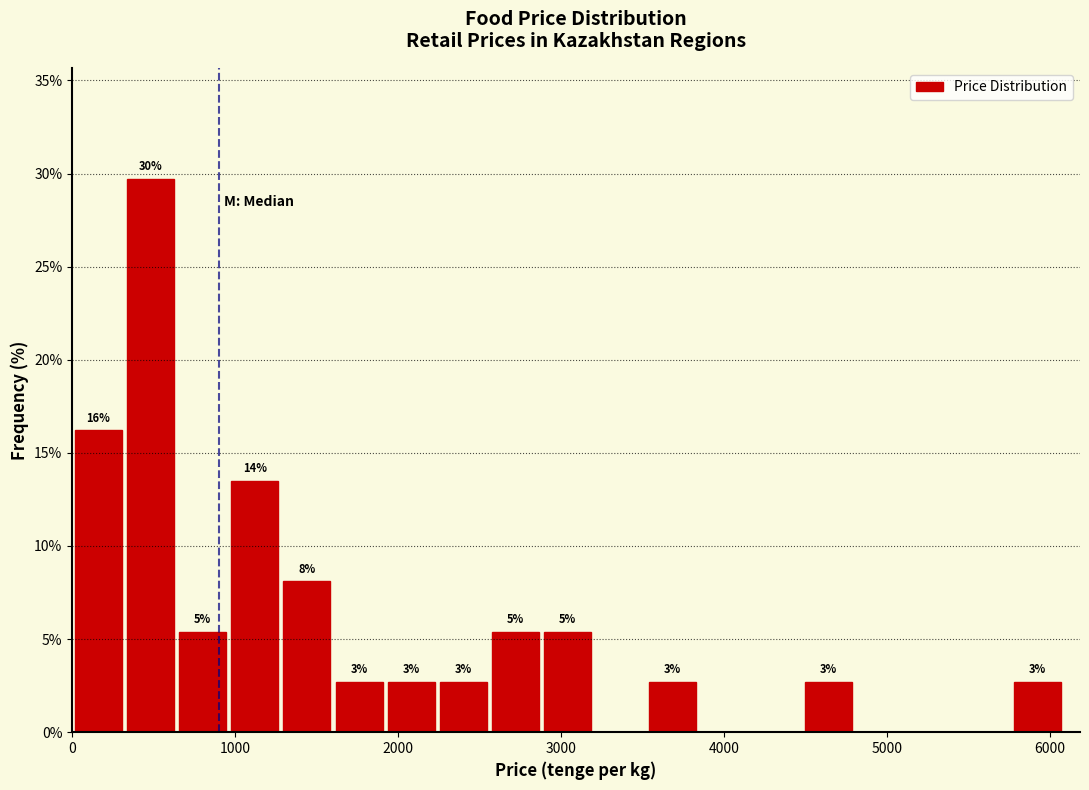

Read against the x-axis, roughly where is the centre of the tallest bar?

500